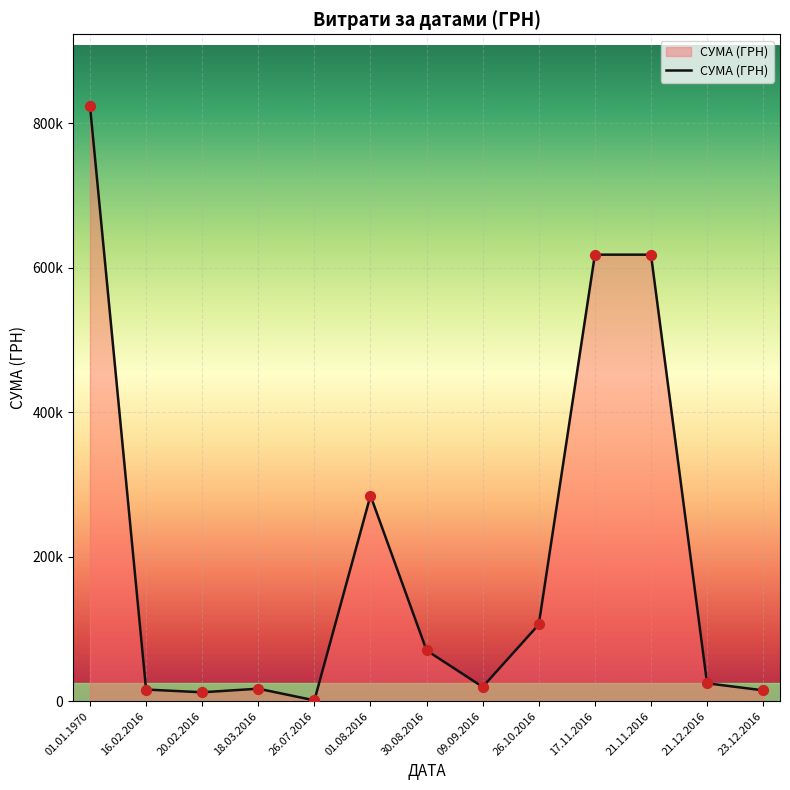

Is this an area chart (filled region under the line)?

Yes